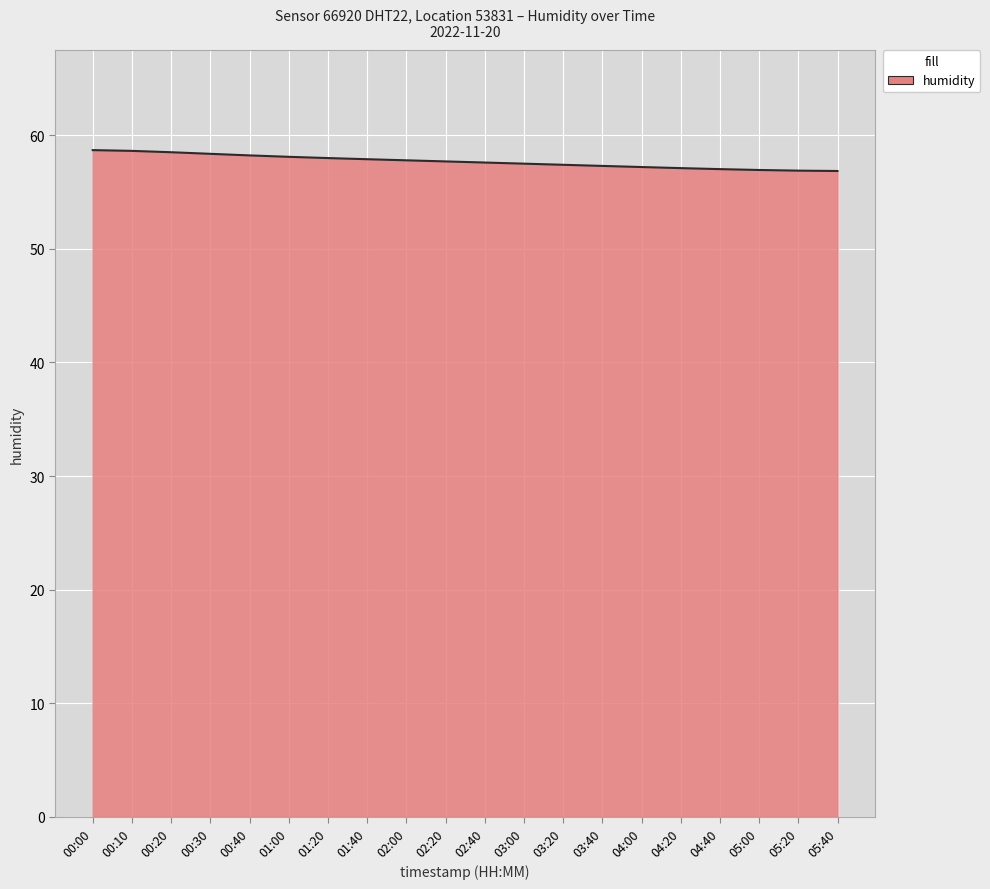

What is the maximum value shown in the chart?

58.7